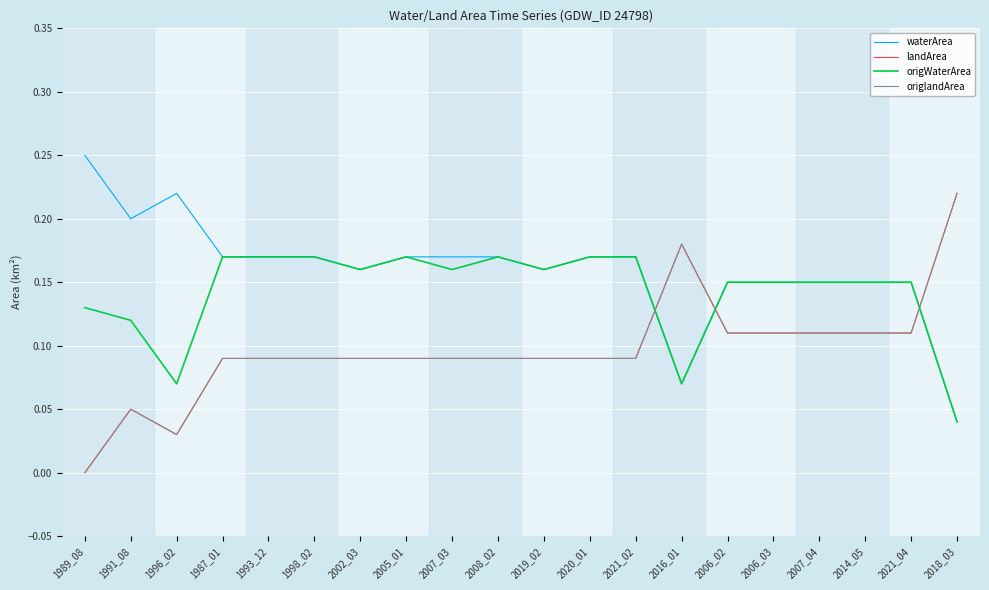

How many lines are shown in the chart?

4